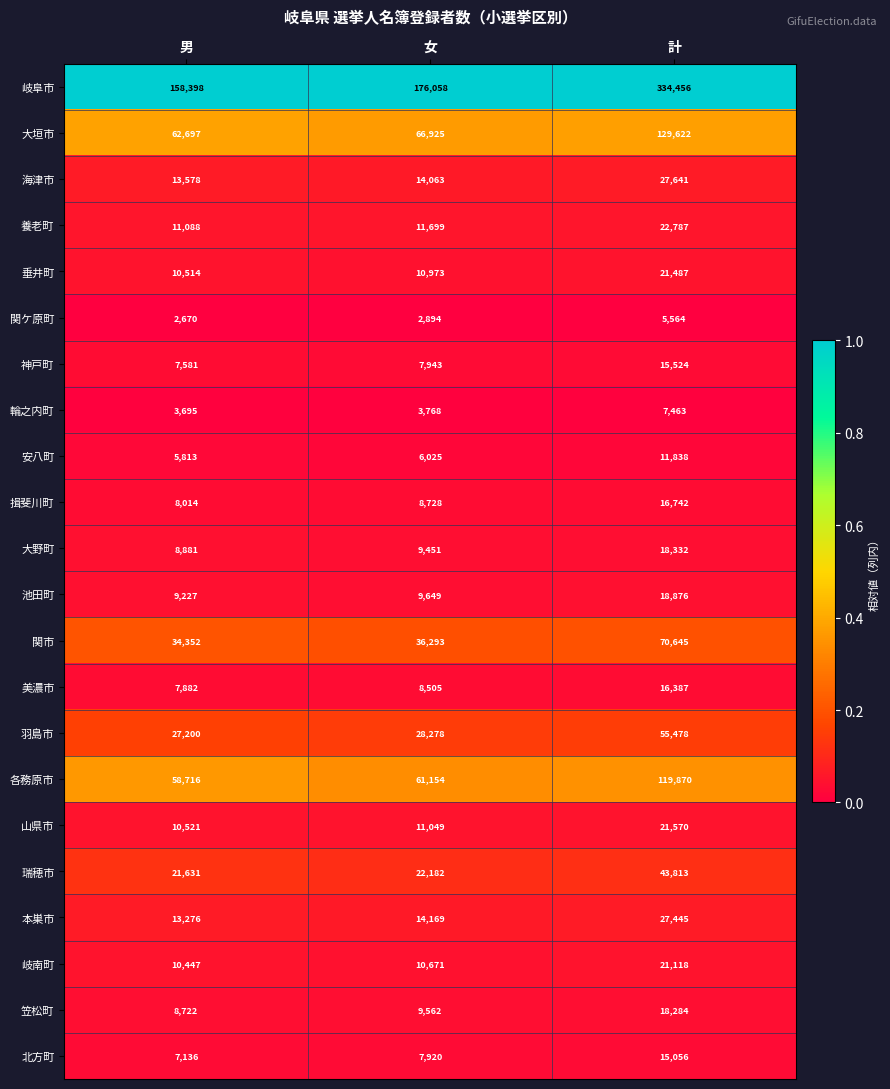

What is the greatest value displayed?

334456